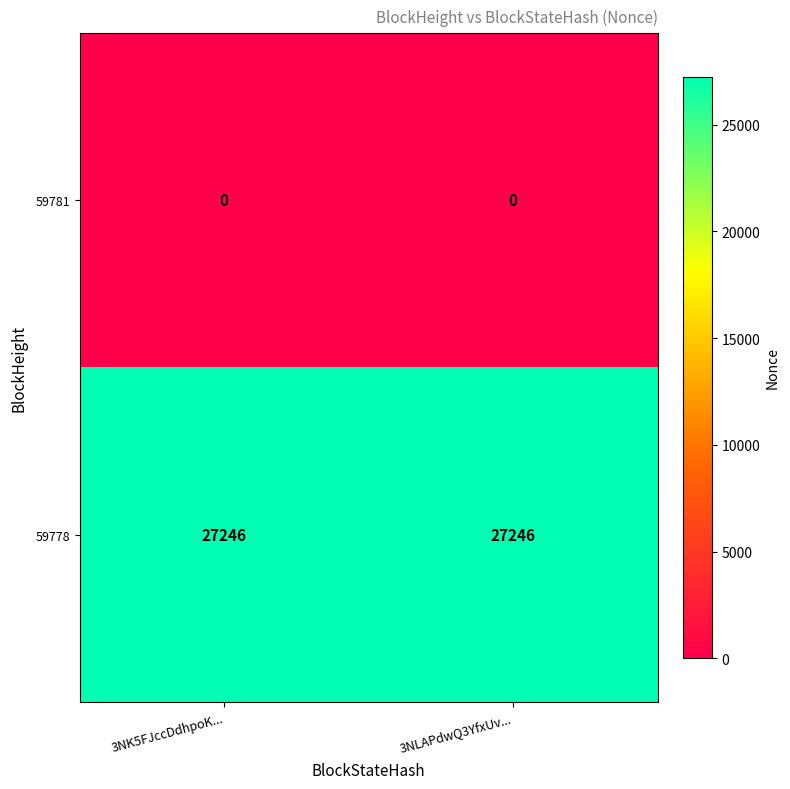

What is the highest value of the 59778 series?

27246